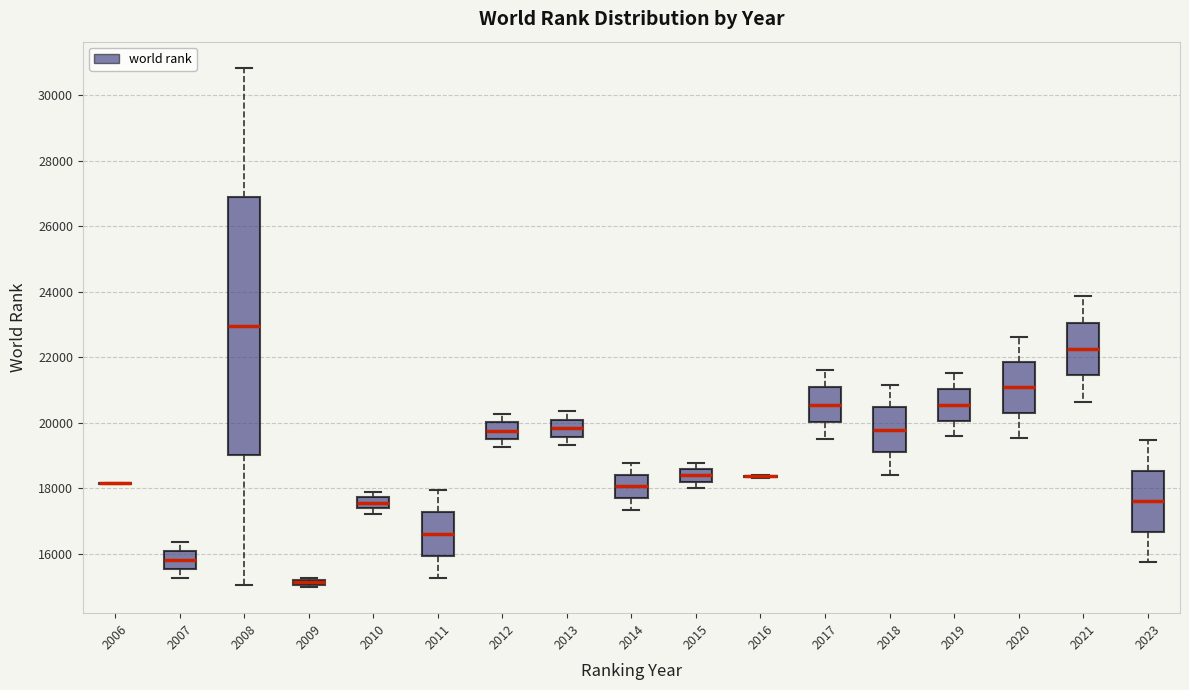

Which box is the tallest, from its lower edge to its upper edge?

2008